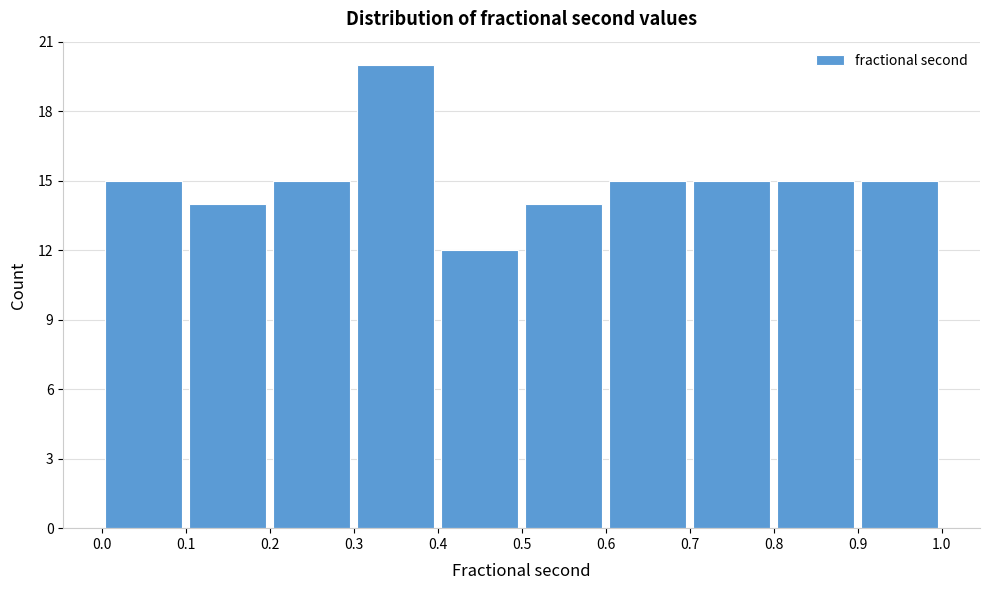

Reading left to right, list every bar in this chart as the range it spans on the x-axis followed by its height. The values are not printed on the chart, so give them approximately, as read against the axis.

0.0 to 0.1: 15
0.1 to 0.2: 14
0.2 to 0.3: 15
0.3 to 0.4: 20
0.4 to 0.5: 12
0.5 to 0.6: 14
0.6 to 0.7: 15
0.7 to 0.8: 15
0.8 to 0.9: 15
0.9 to 1.0: 15